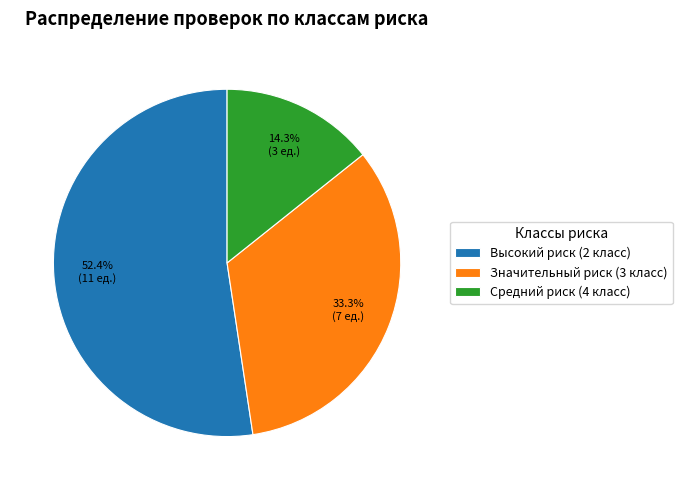

Do Значительный риск (3 класс) and Высокий риск (2 класс) together represent more than half of the pie?

Yes